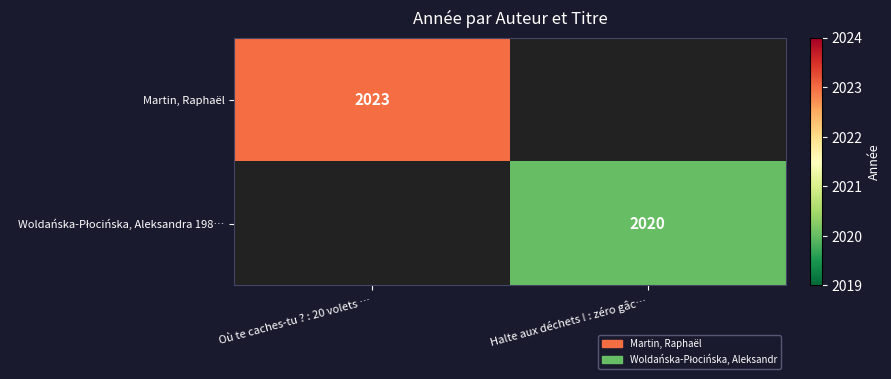

Between Halte aux déchets ! : zéro gâc… and Où te caches-tu ? : 20 volets …, which is larger?

Où te caches-tu ? : 20 volets …